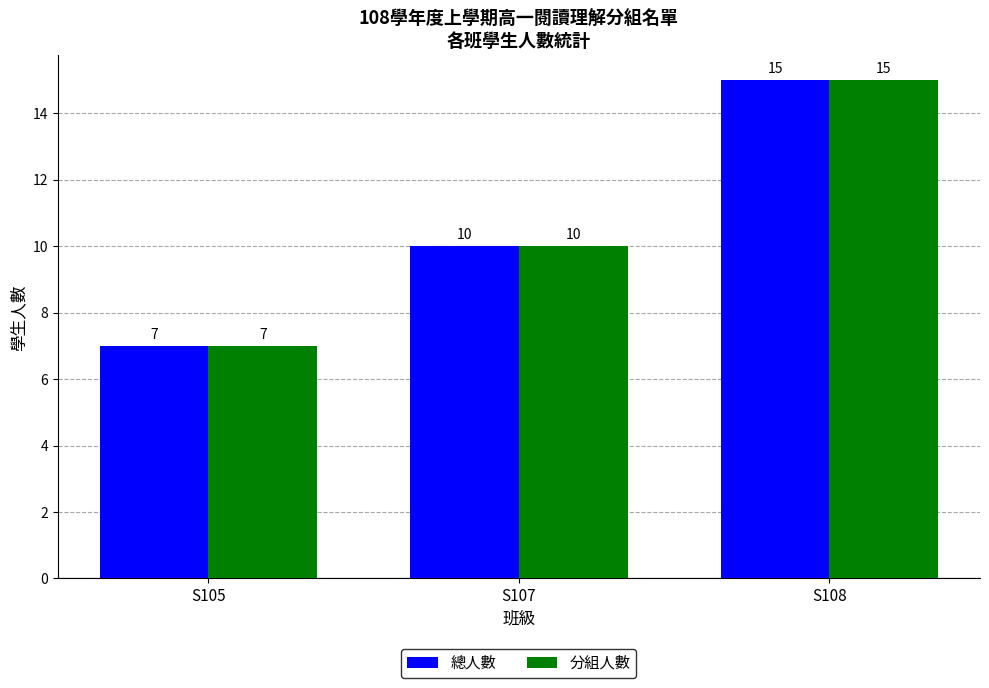

Reading left to right, transcribe all the data shown in this chart.

總人數: S105=7	S107=10	S108=15
分組人數: S105=7	S107=10	S108=15